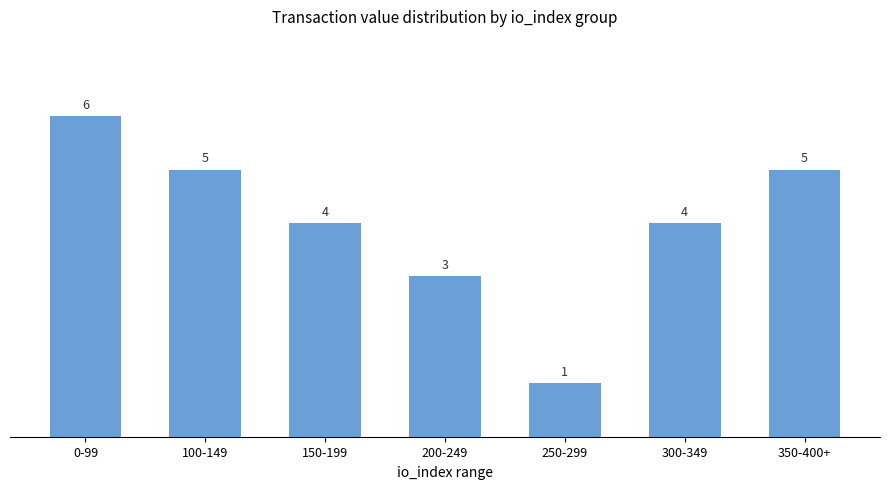

What position from the right is 300-349?

2